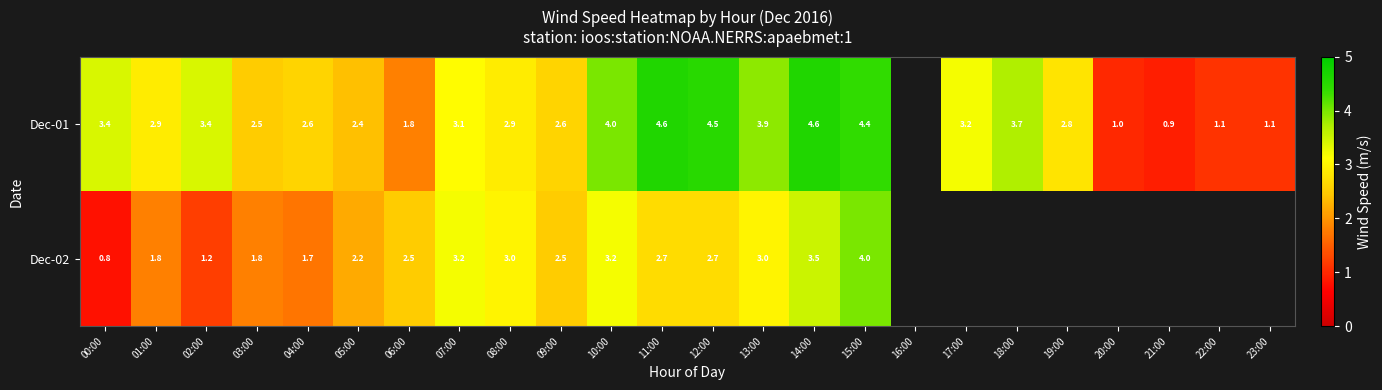

The Dec-01 series shows 2.0 at 02:00. True or false?

False